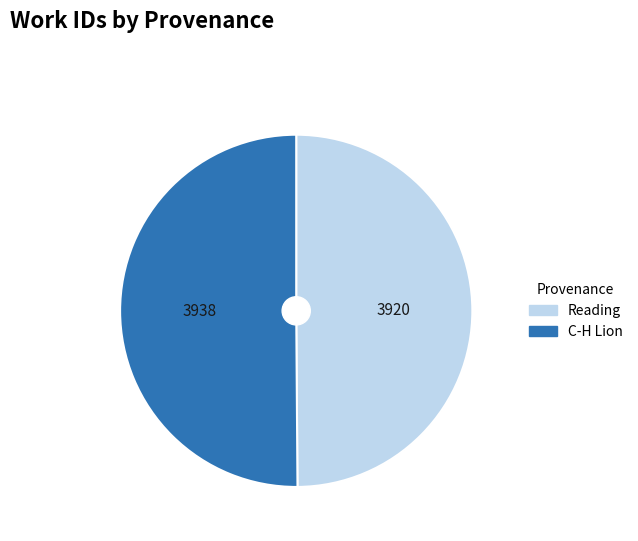

What is the ratio of the value at Reading to the value at C-H Lion?

1.0